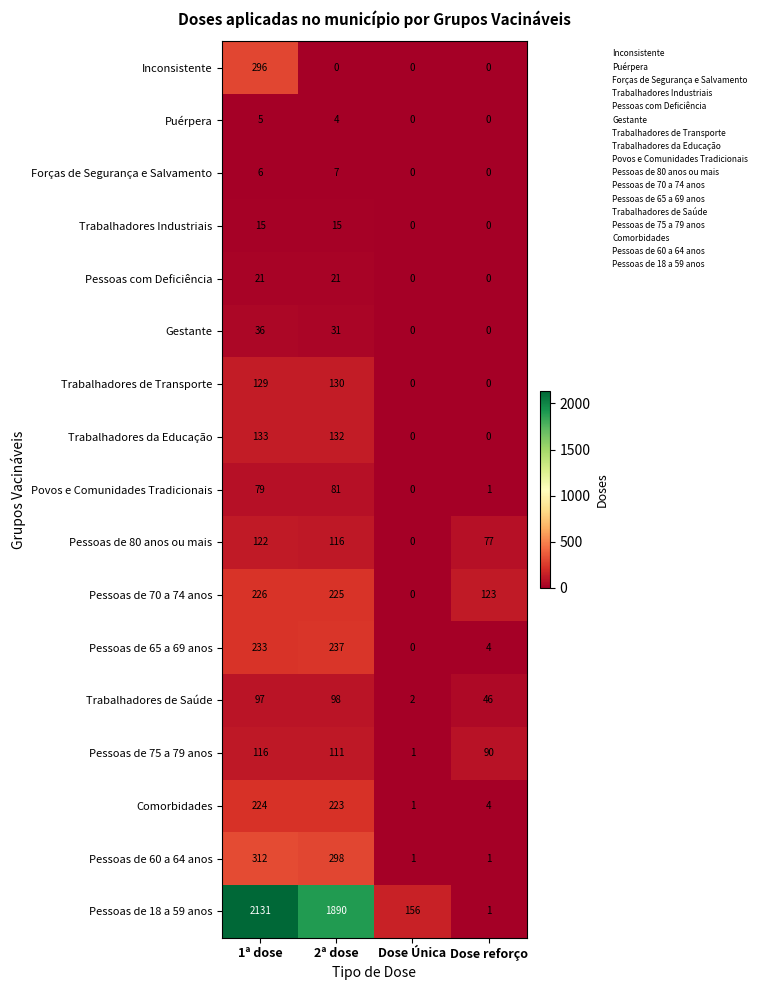

What is the difference between the highest and lowest values at 1ª dose?

2126